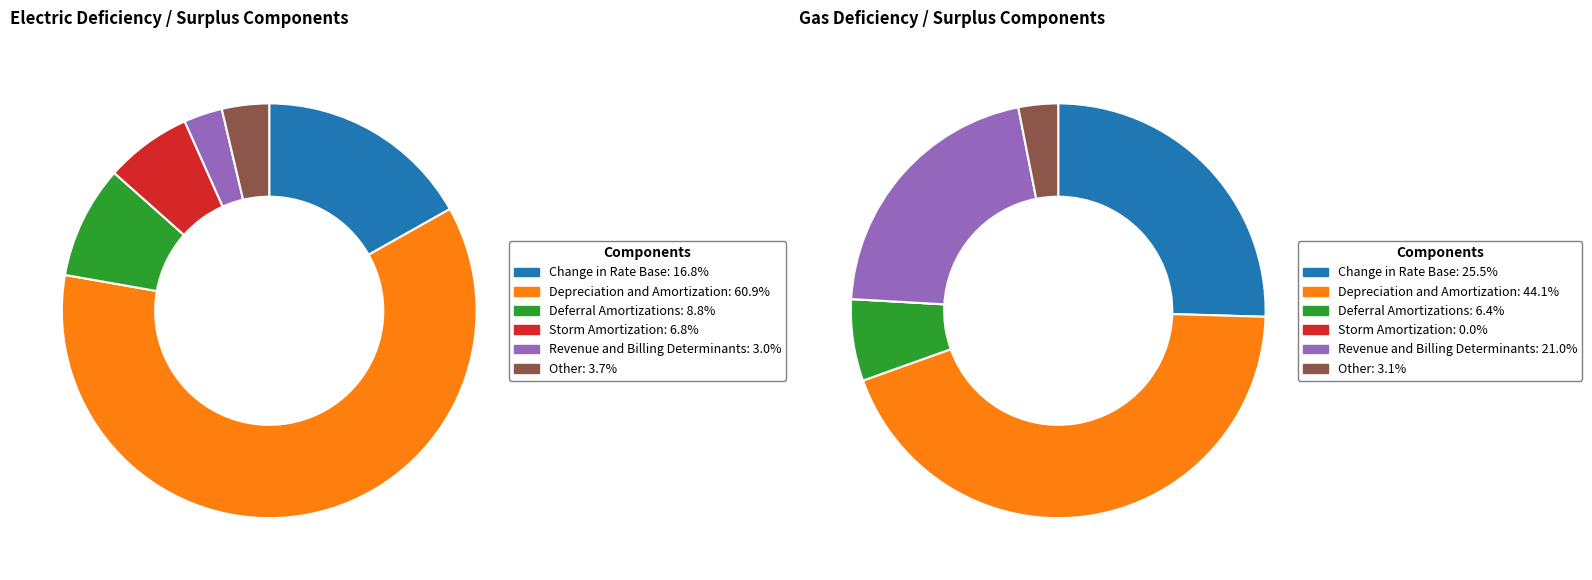

True or false: Deferral Amortizations accounts for 4% of the total.

False